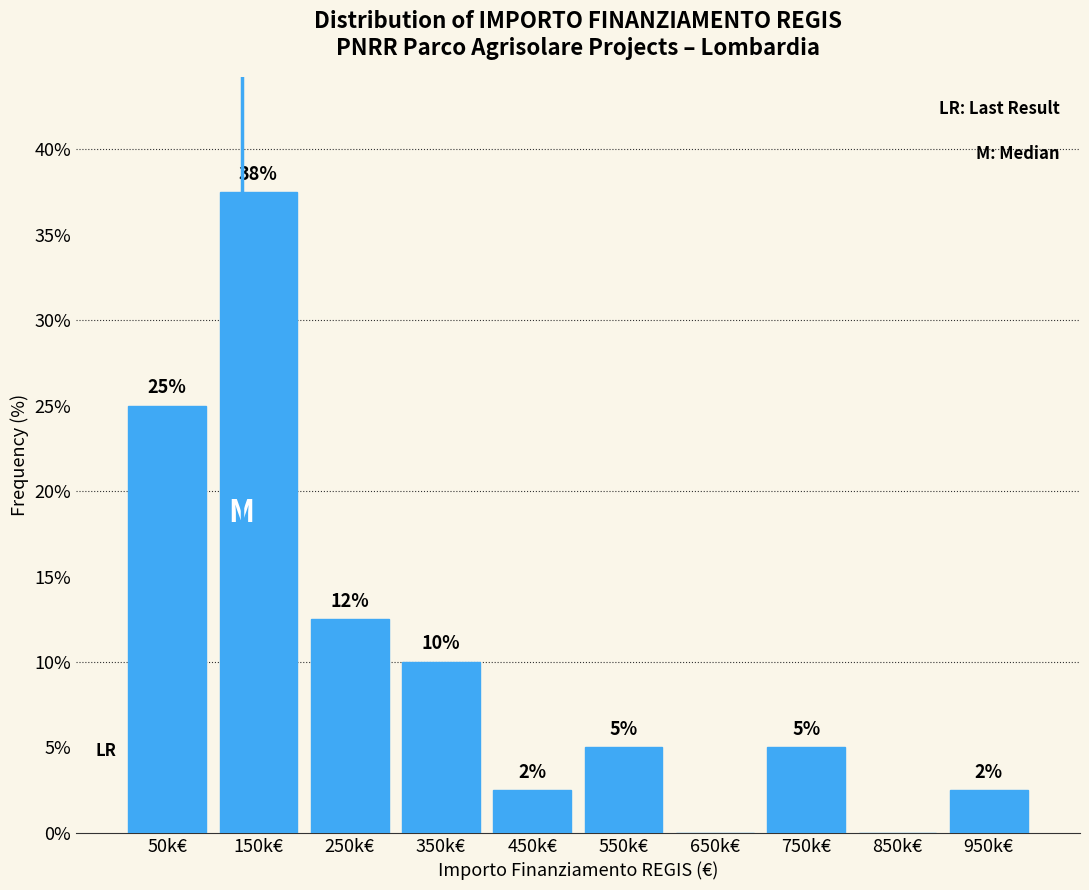

Where does the data first go above 5?

50k€